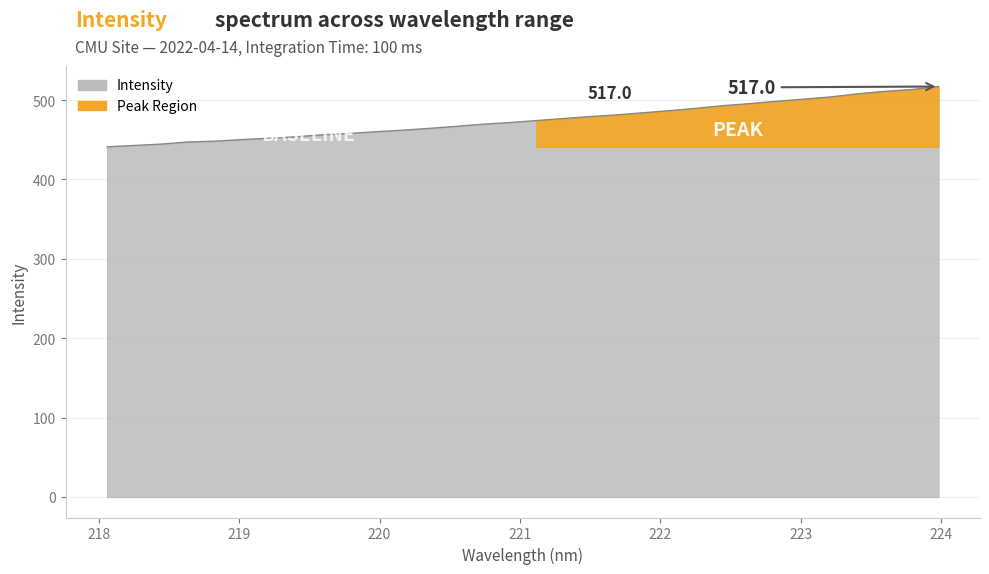

What is the label of the 2nd point from the right?

223.7895